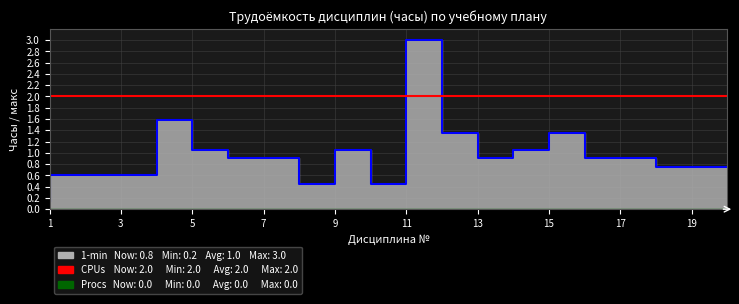

True or false: Procs and CPUs intersect in this chart.

False